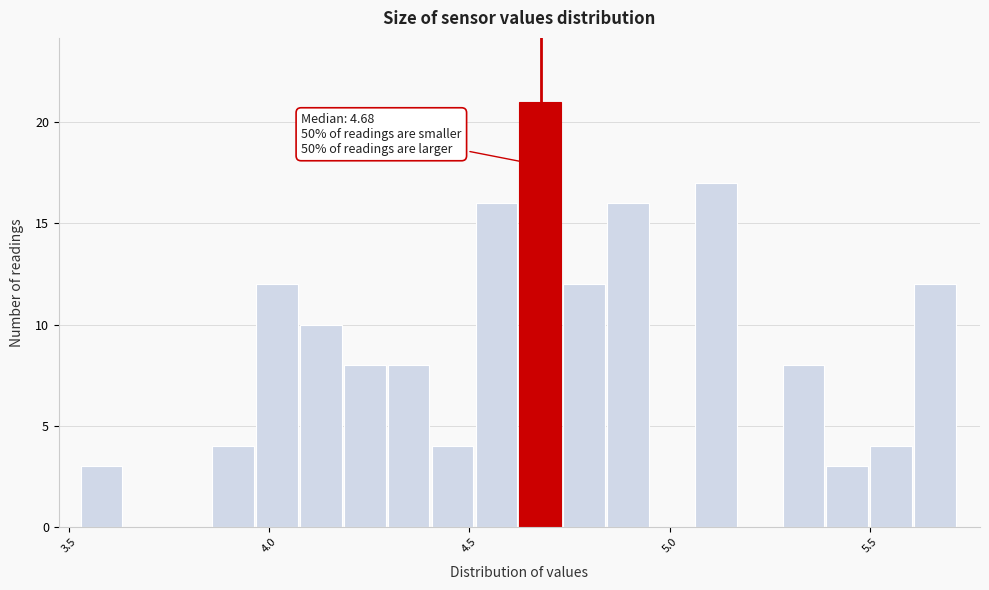

Read against the x-axis, roughly where is the centre of the tallest bar?

4.70